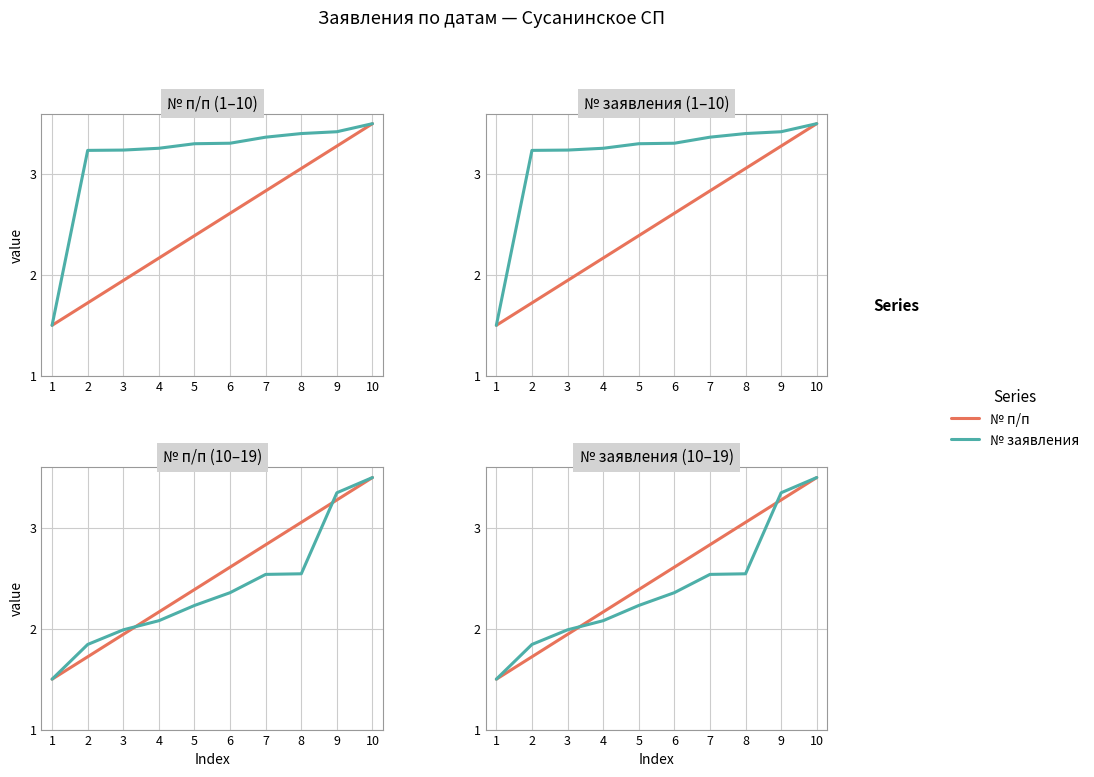

What is the value of the № п/п point at the 9th from the left?

3.3